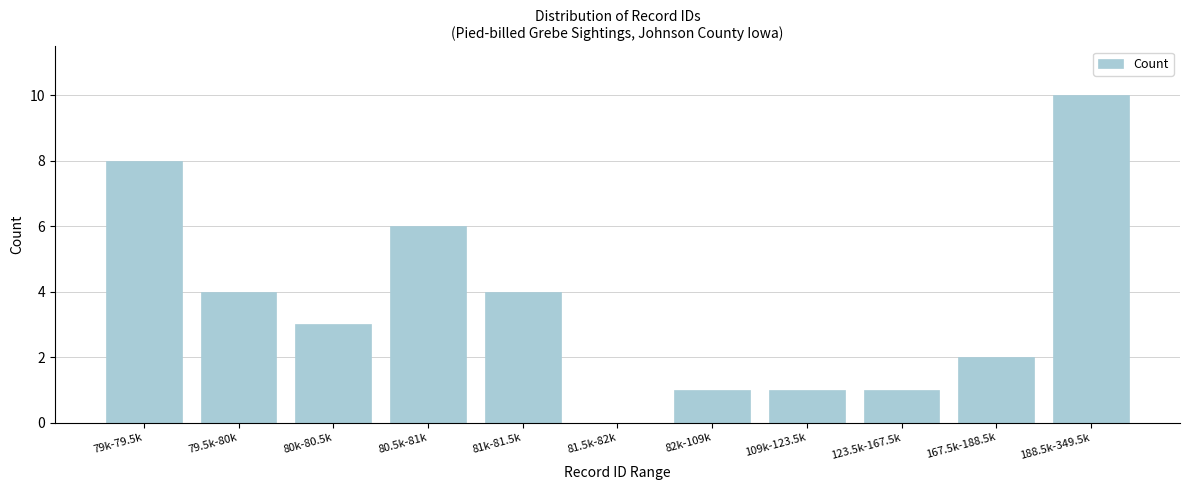

Reading left to right, list all the values displayed in this chart.

79k-79.5k=8	79.5k-80k=4	80k-80.5k=3	80.5k-81k=6	81k-81.5k=4	81.5k-82k=0	82k-109k=1	109k-123.5k=1	123.5k-167.5k=1	167.5k-188.5k=2	188.5k-349.5k=10